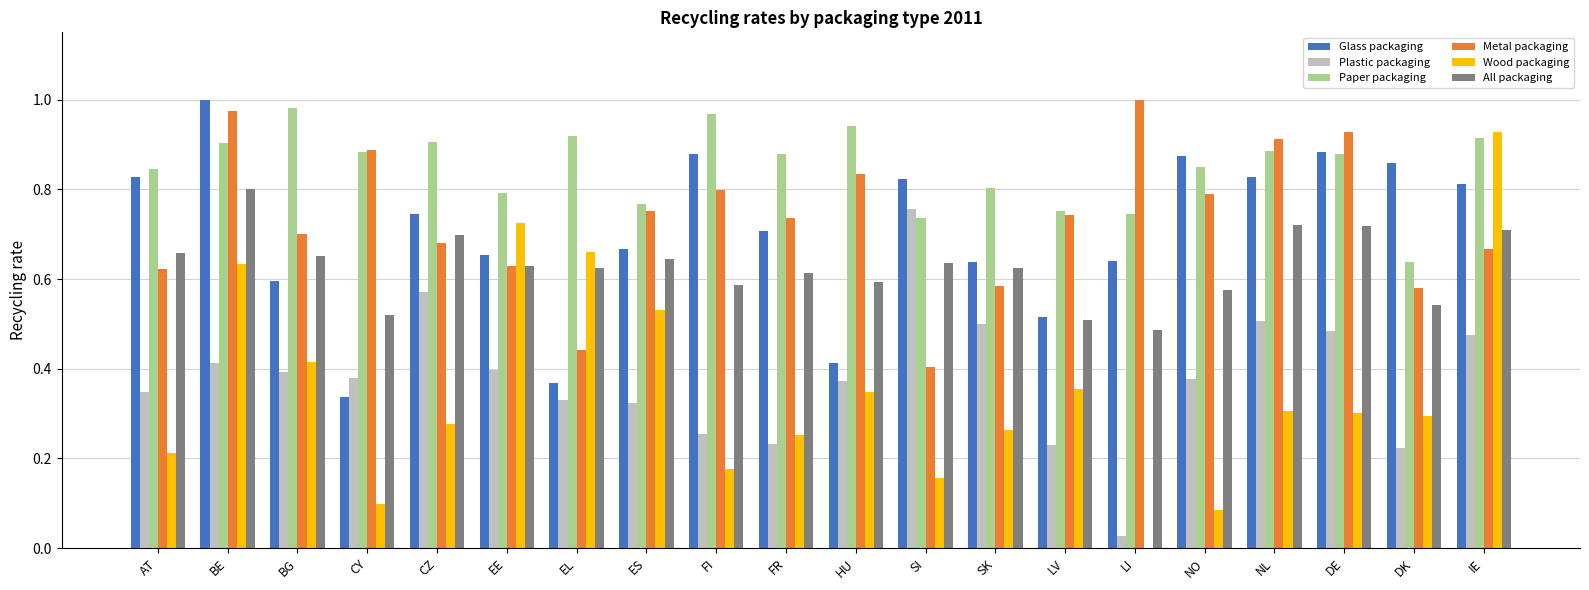

True or false: All packaging has a value of 0.4 at SI.

False